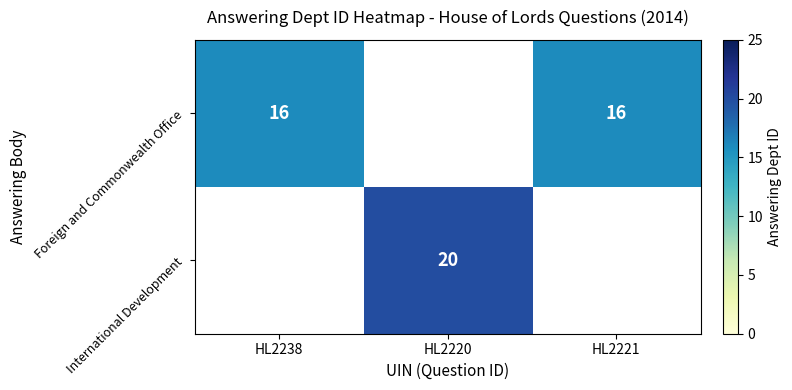

Is the value of Foreign and Commonwealth Office at HL2238 greater than the value of International Development at HL2220?

No